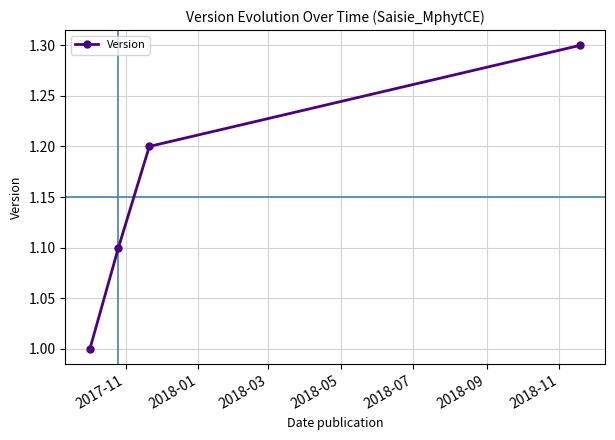

Reading left to right, list all the values displayed in this chart.

1.0	1.1	1.2	1.3